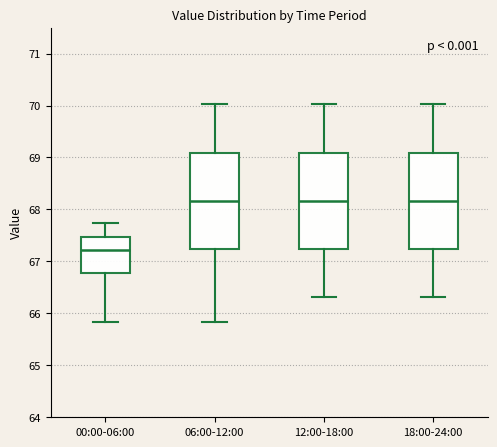

Reading left to right, transcribe this box plot: for each box, give where its median line is, the range the box spans, and where its two whiskers end, as read against the y-axis. The values are not printed on the chart, so give them approximately, as read against the axis.

00:00-06:00: median 67.2, box 66.8 to 67.5, whiskers 65.8 to 67.7
06:00-12:00: median 68.2, box 67.2 to 69.1, whiskers 65.8 to 70.0
12:00-18:00: median 68.2, box 67.2 to 69.1, whiskers 66.3 to 70.0
18:00-24:00: median 68.2, box 67.2 to 69.1, whiskers 66.3 to 70.0